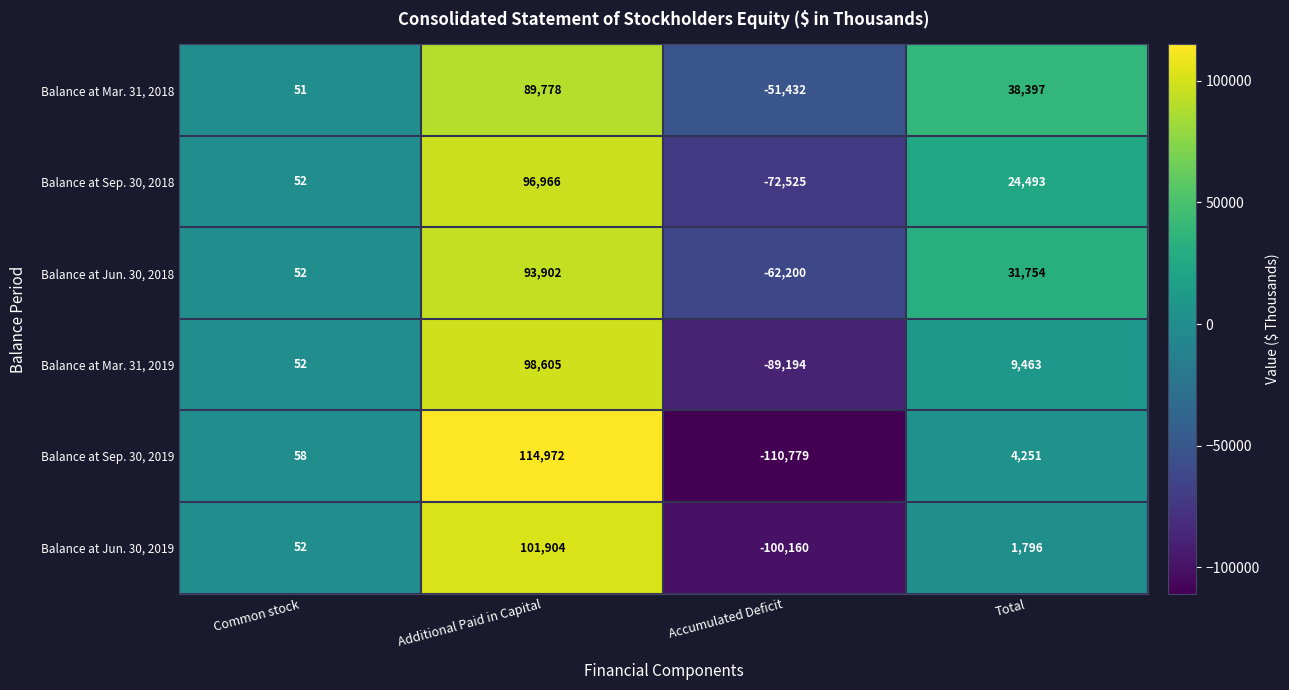

Which series changed the most between Accumulated Deficit and Total?

Balance at Sep. 30, 2019